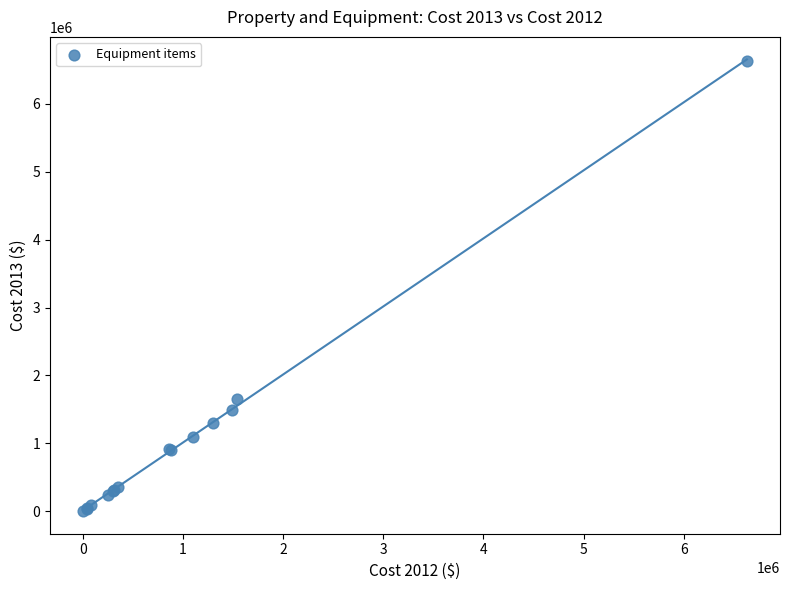

What Y value in the scatter plot is closest to 3317194?

1651143